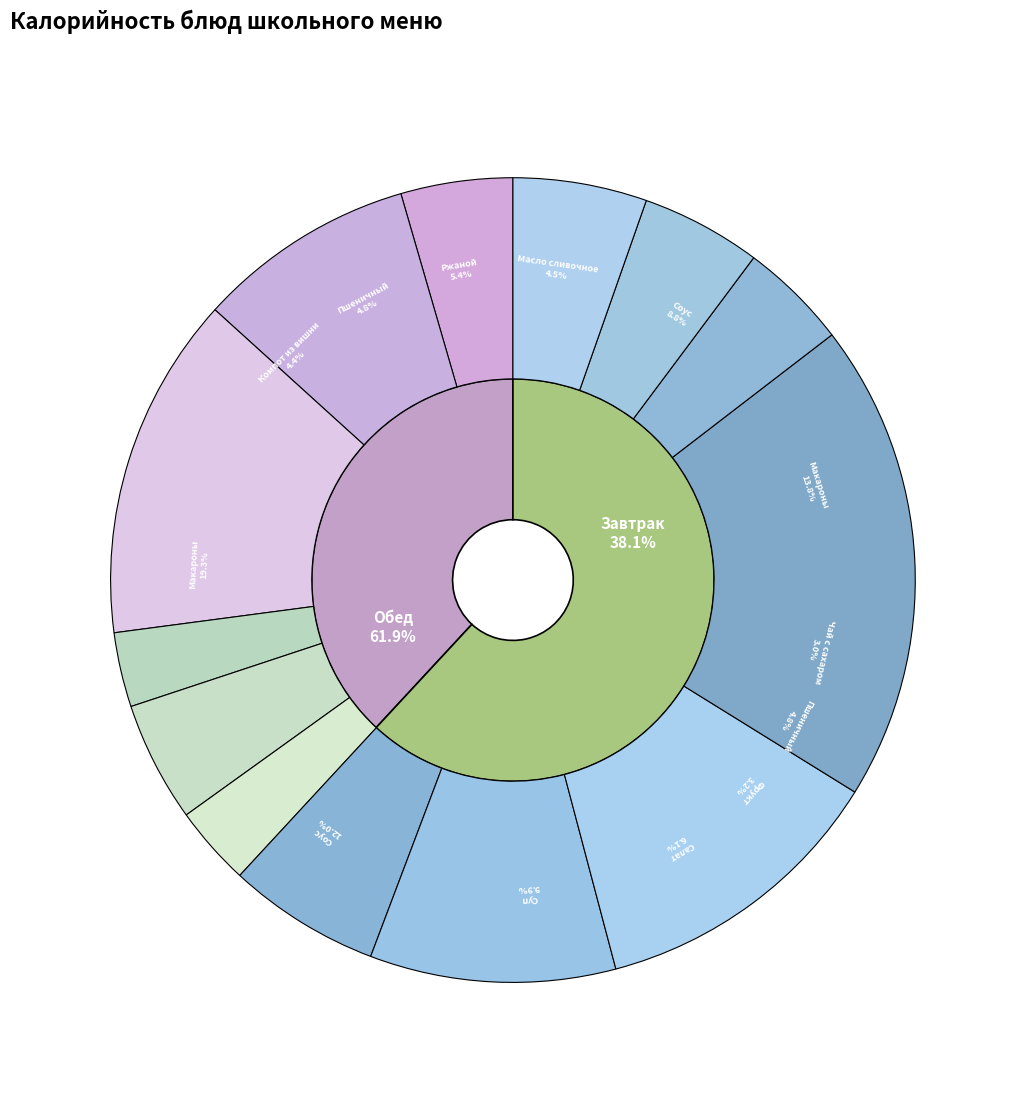

True or false: Макароны отварные (обед) accounts for 19% of the total.

True